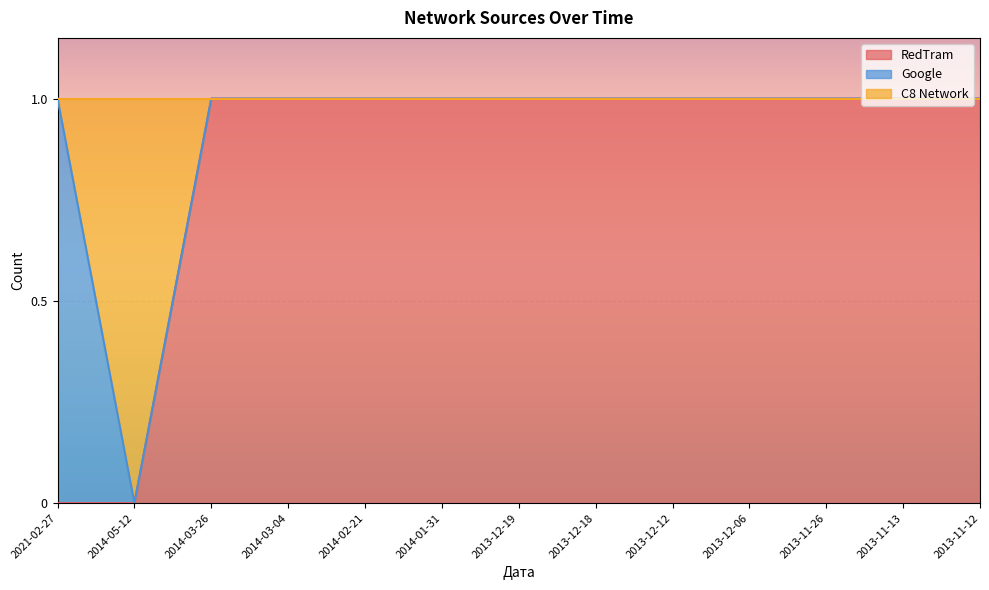

What is the average value of the C8 Network series?

1